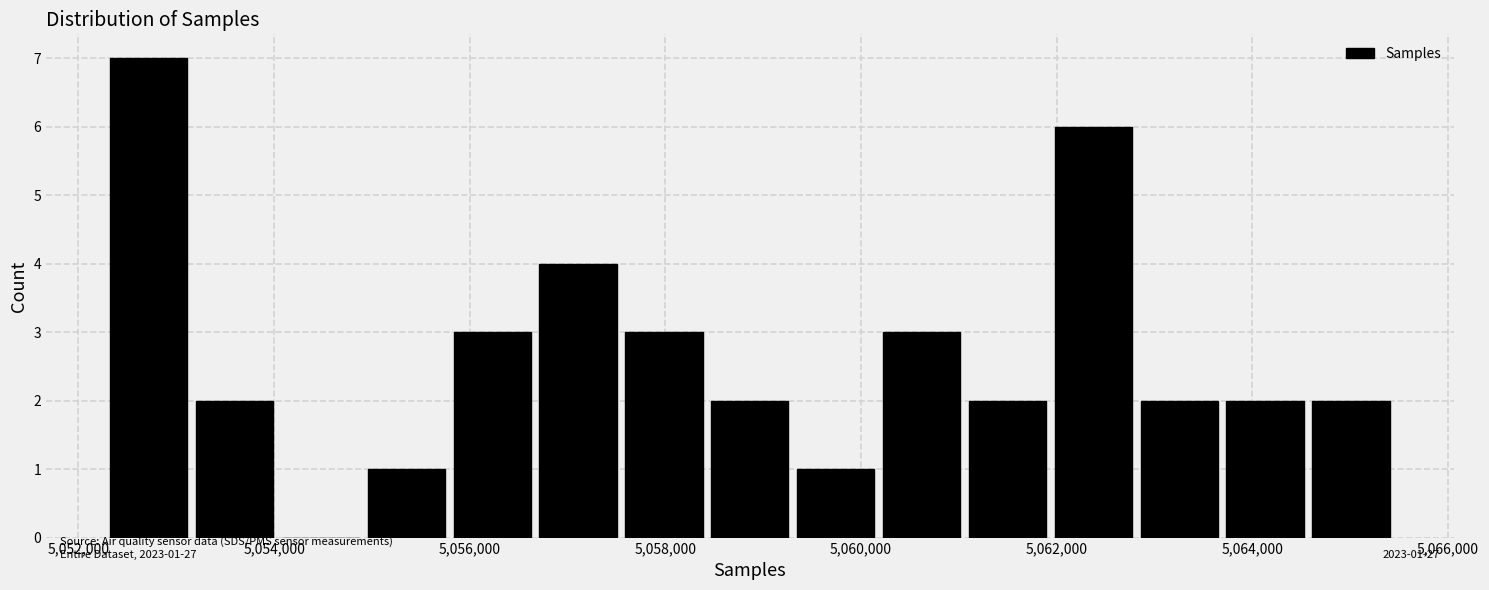

Which range on the x-axis has the tallest bar?

5052200 to 5053200